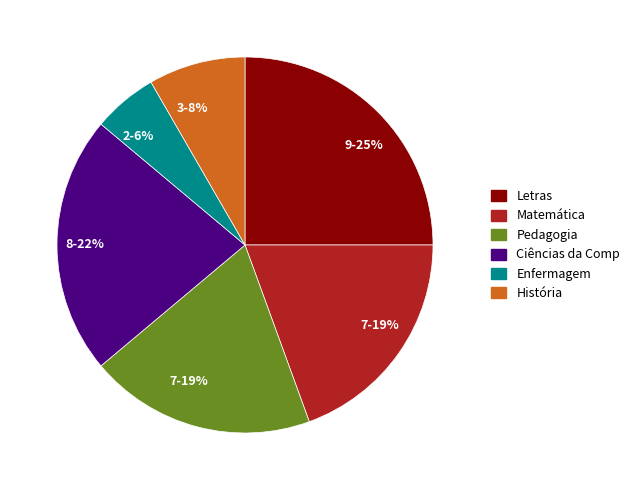

How many segments does this pie chart have?

6